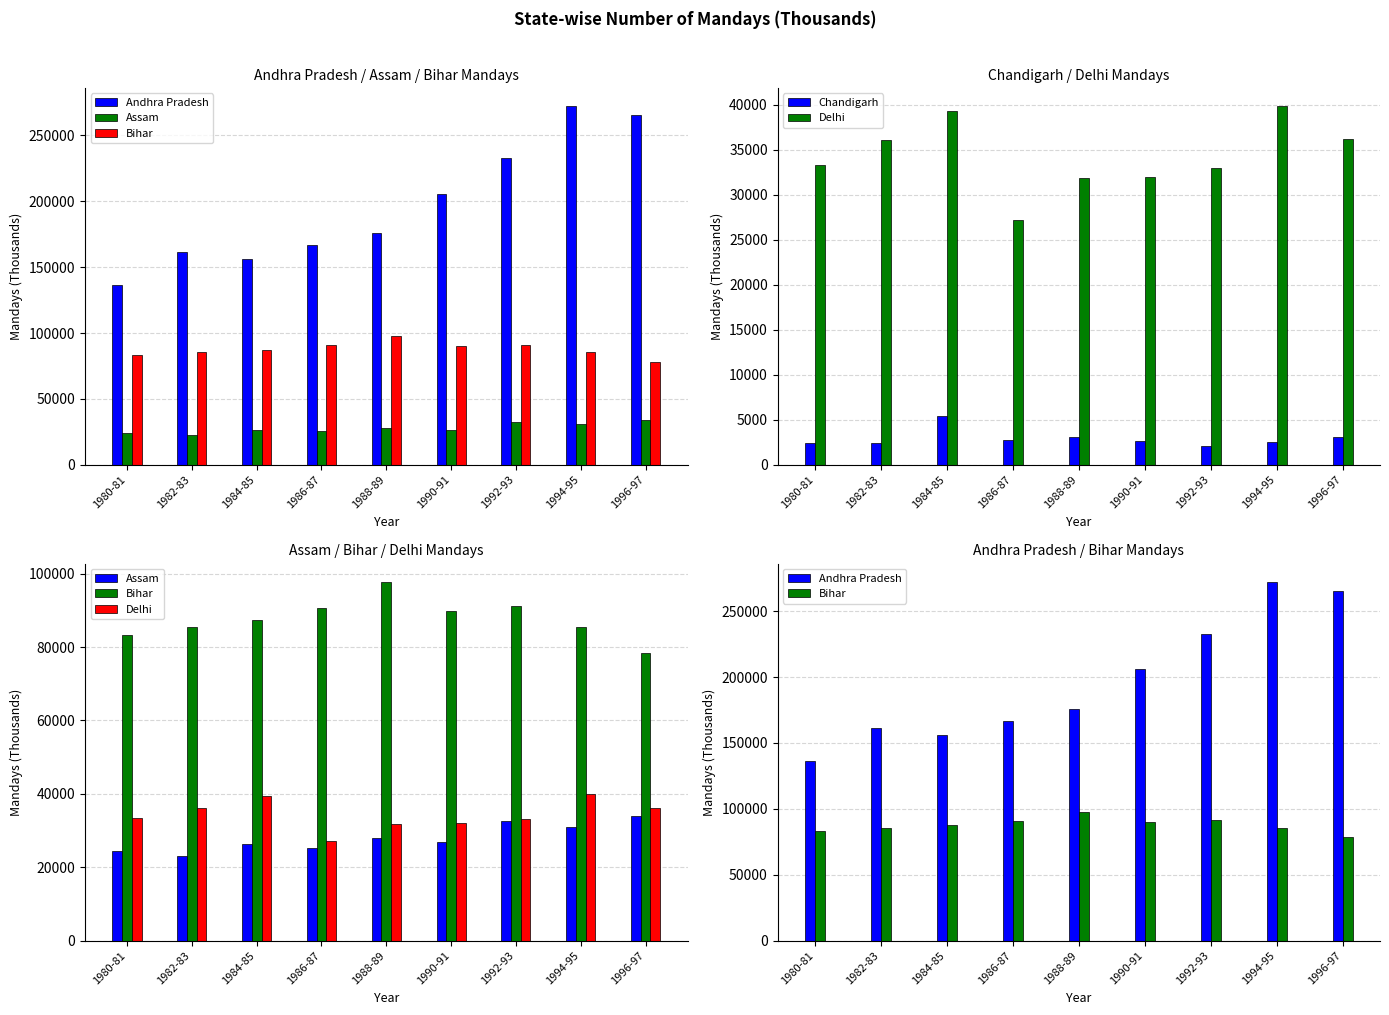

The Delhi series shows 52753 at 1990-91. True or false?

False